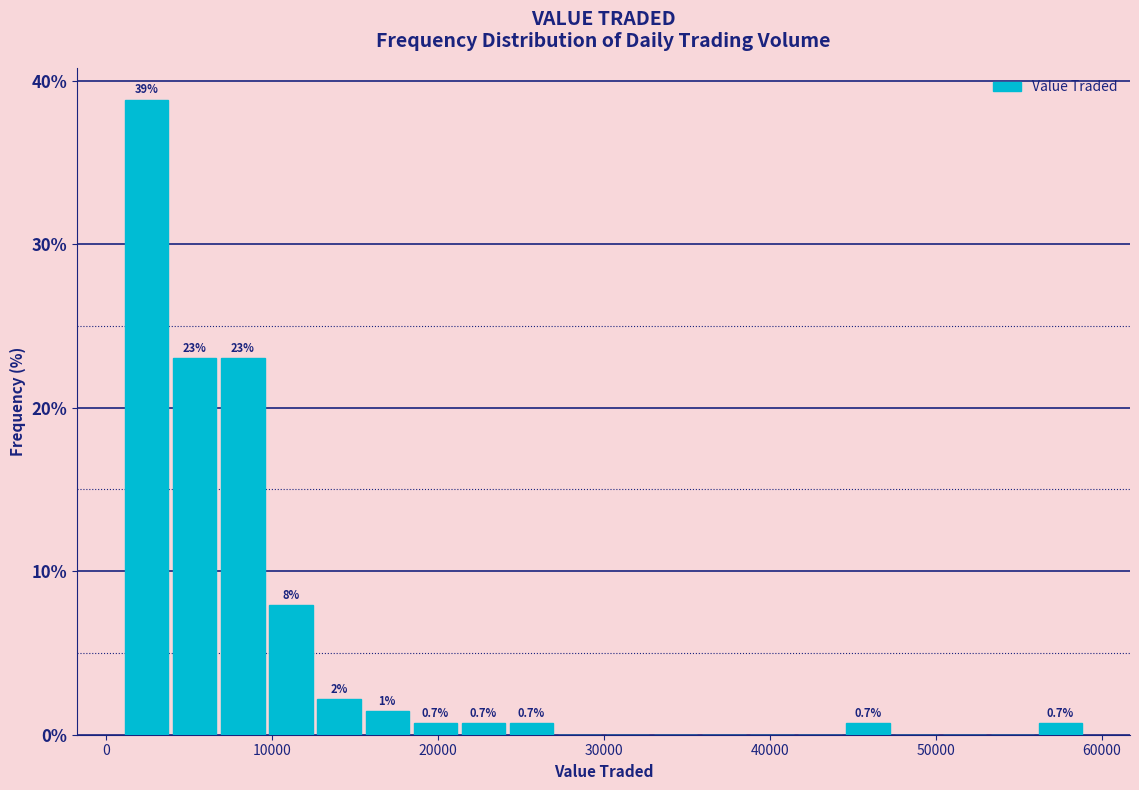

Read against the x-axis, roughly where is the centre of the tallest bar?

2000